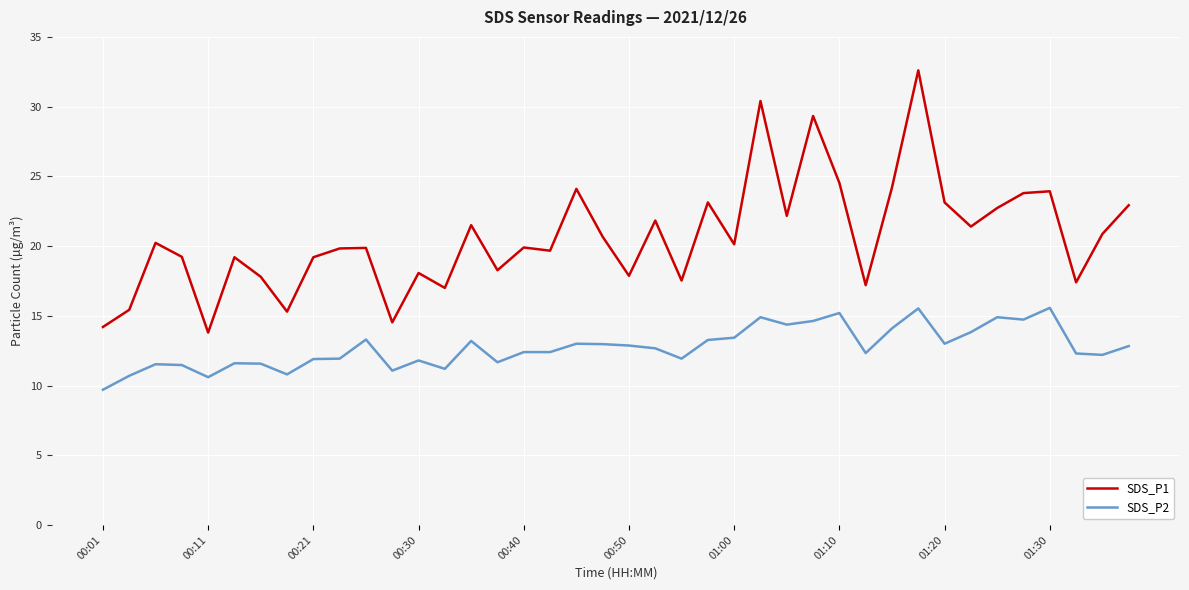

Which series has the largest total across all categories?

SDS_P1